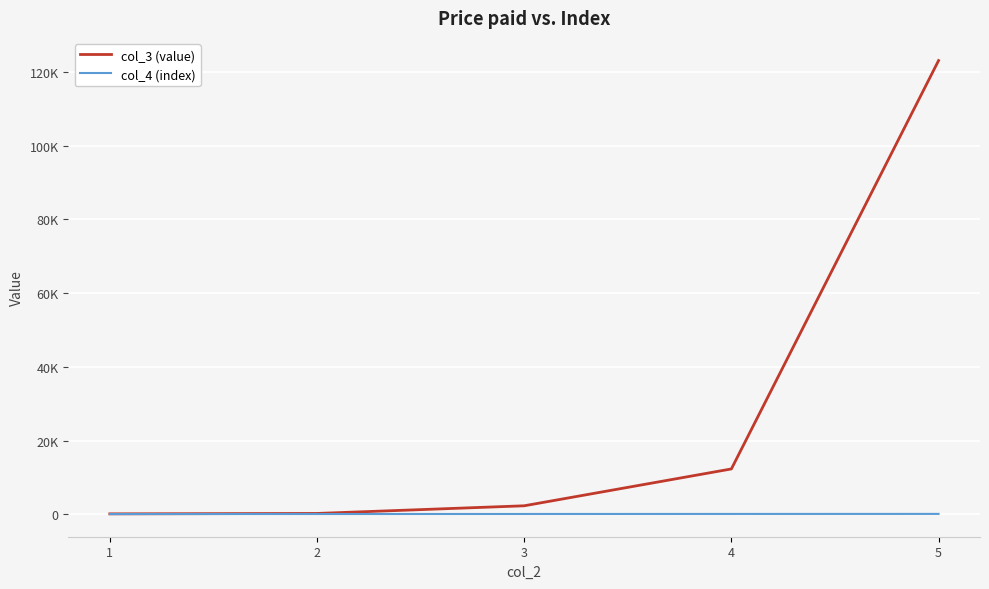

What is the total value across all series at 2?

311